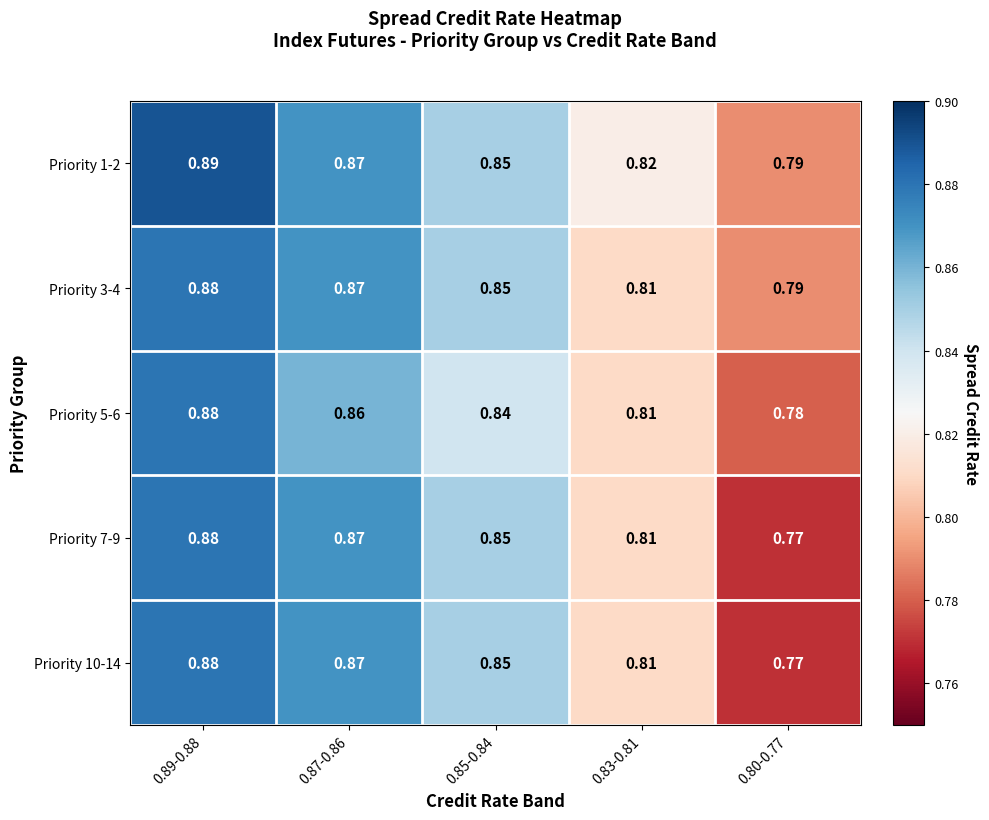

Is the value of Priority 3-4 at 0.80-0.77 greater than the value of Priority 5-6 at 0.85-0.84?

No